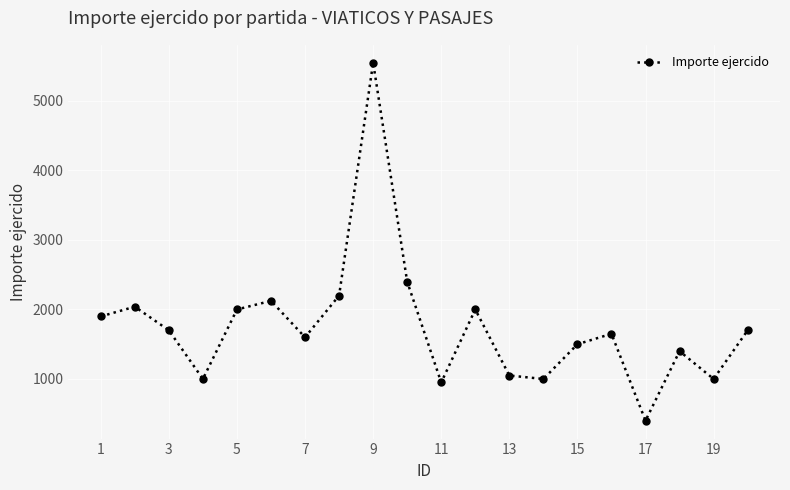

What is the difference between the maximum and minimum values?

5150